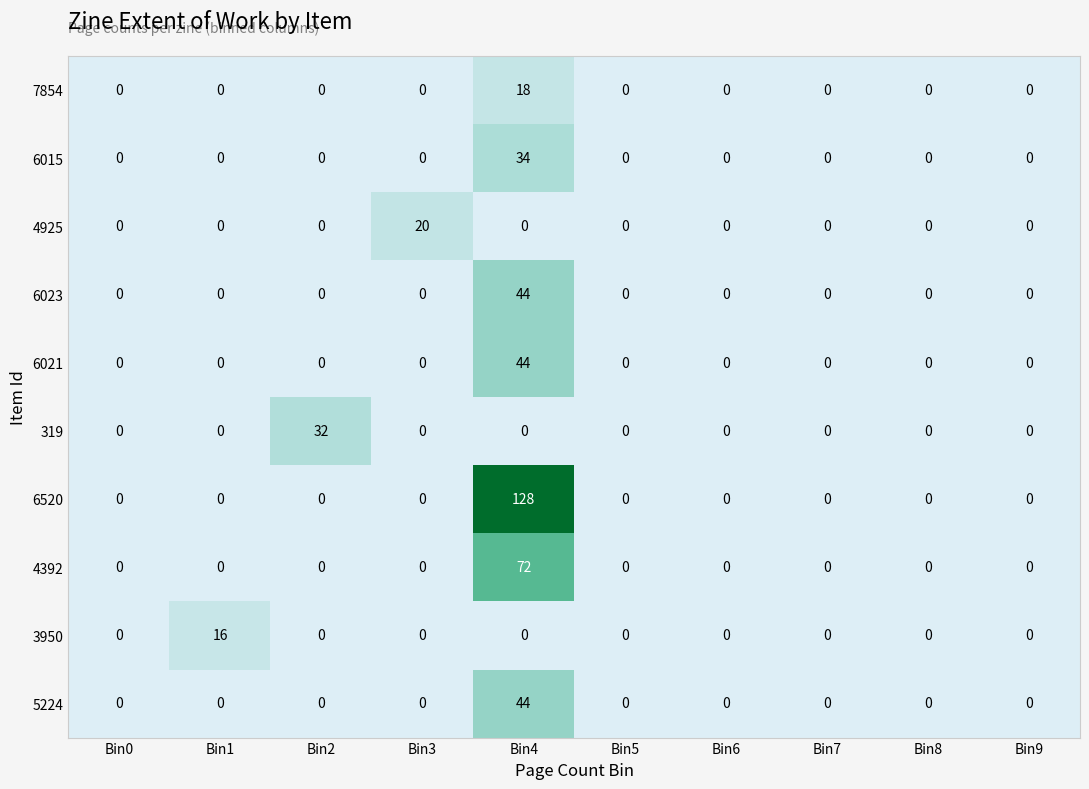

What is the sum of all 6023 values?

44